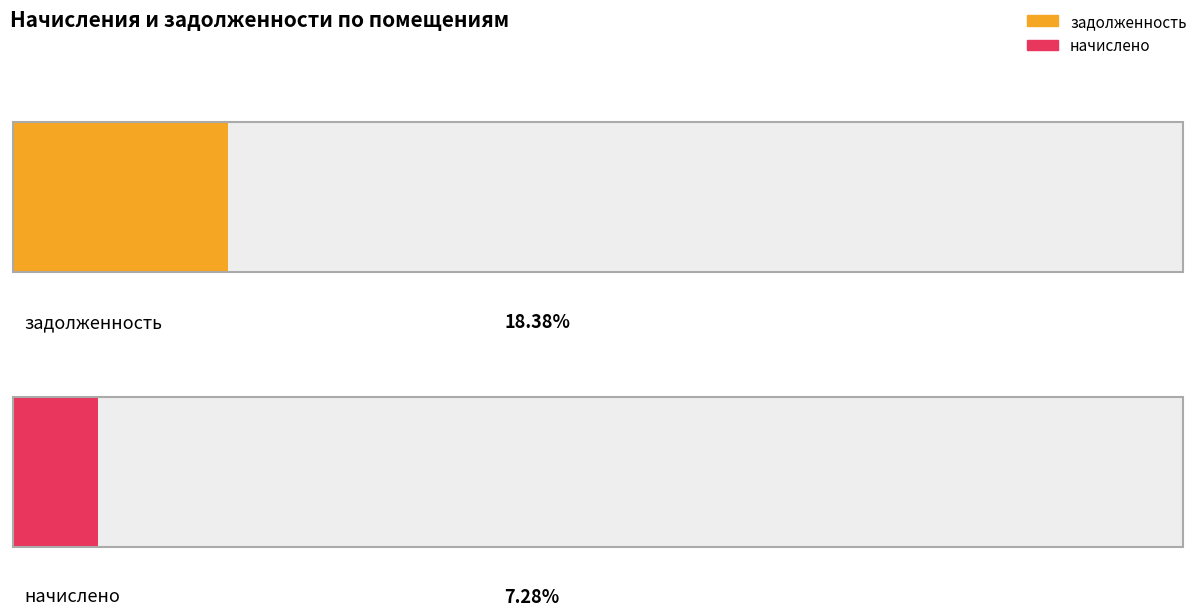

The задолженность series shows 467.2 at 43. True or false?

False